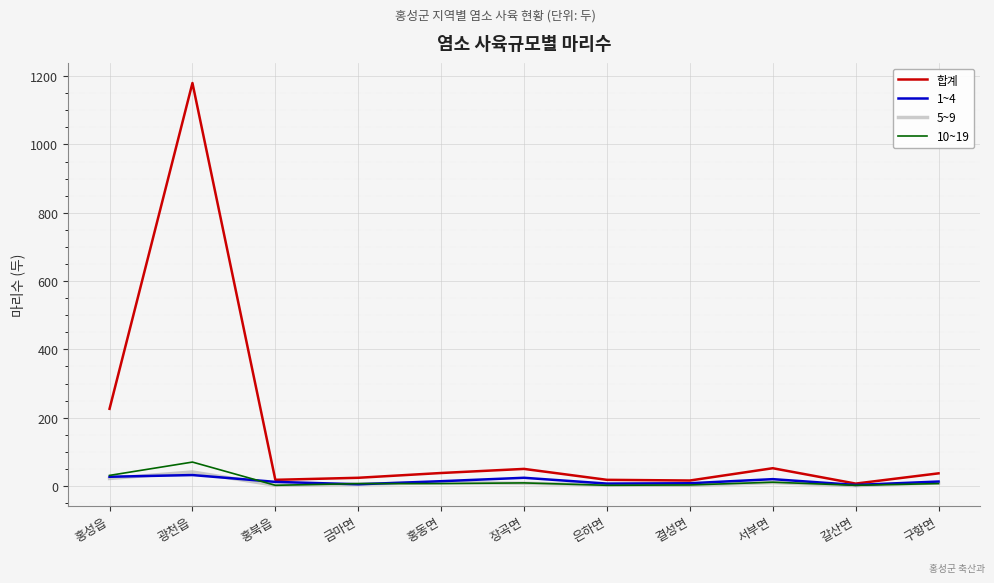

Which category has the highest value in the 10~19 series?

광천읍